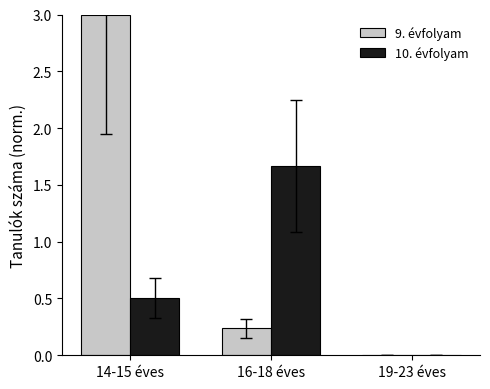

What is the sum of the 10. évfolyam values at 19-23 éves and 14-15 éves?

0.5